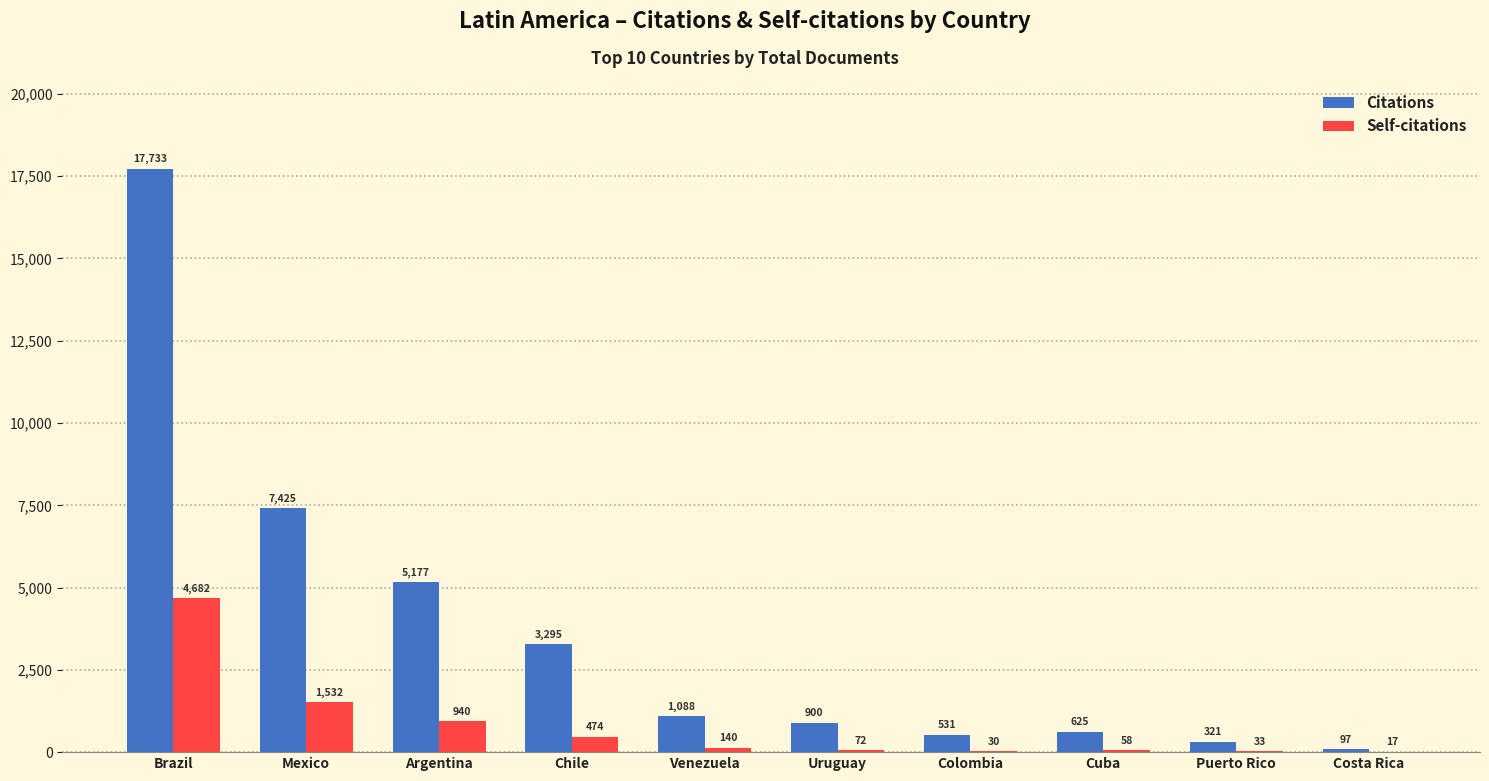

What is the sum of the Self-citations values at Uruguay and Chile?

546